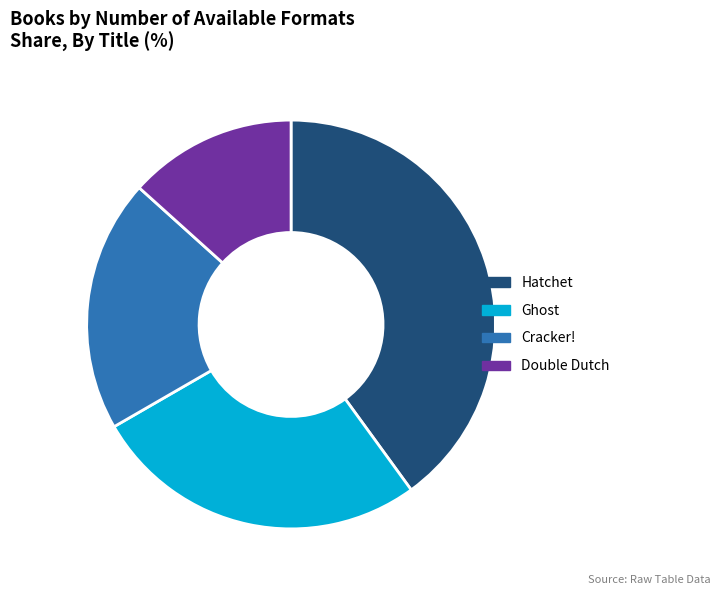

Is Cracker! the majority of the pie?

No